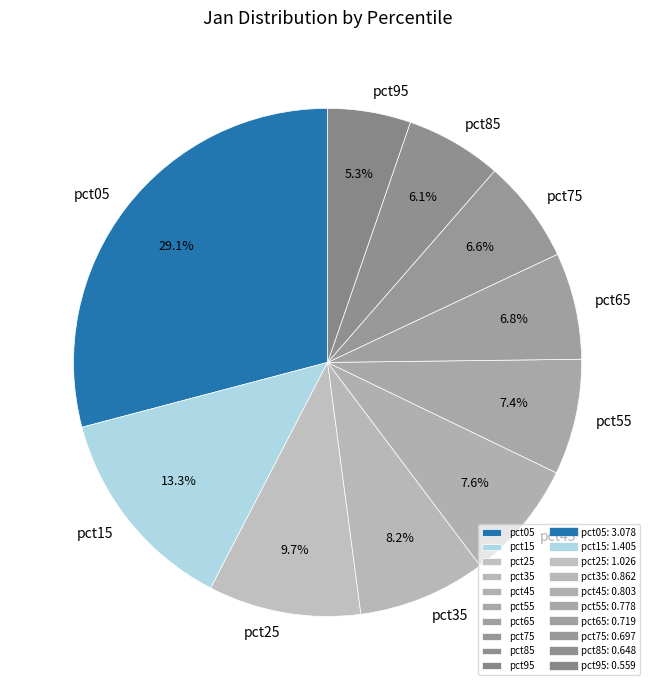

What percentage is NOT represented by pct55?

92.6%